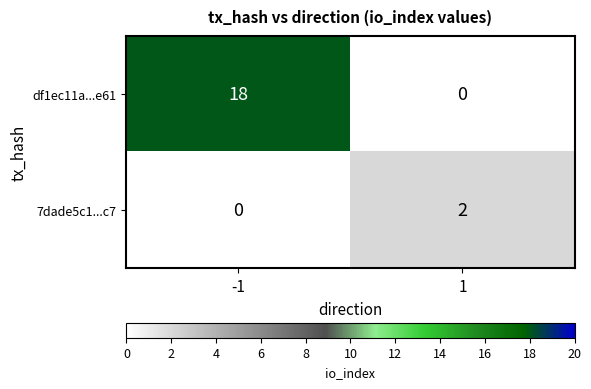

At how many categories does at least one series exceed 10?

1